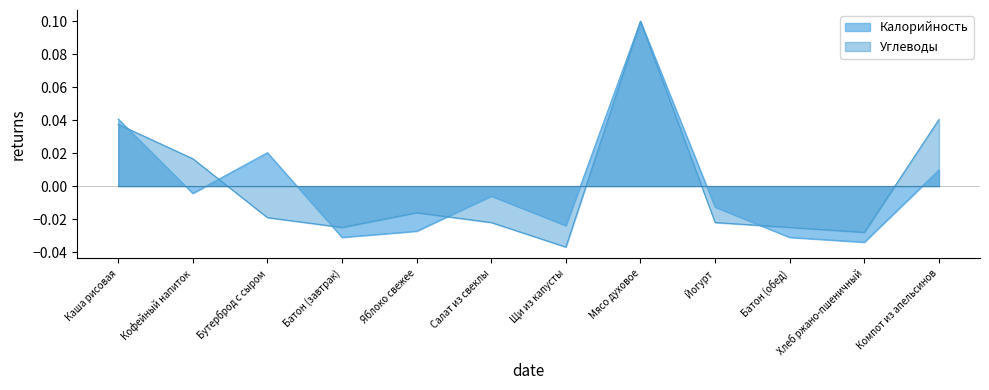

True or false: Углеводы has more than 2 points higher than both neighbors.

False